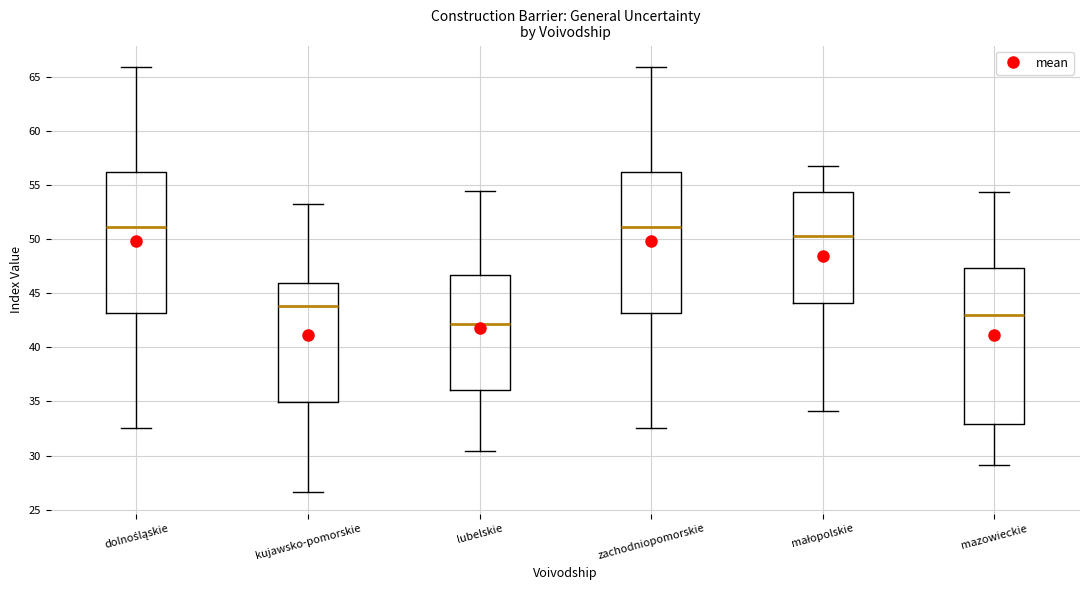

Where does the upper whisker of the box for zachodniopomorskie end on the y-axis? The values are not printed on the chart, so give them approximately, as read against the axis.

66.0